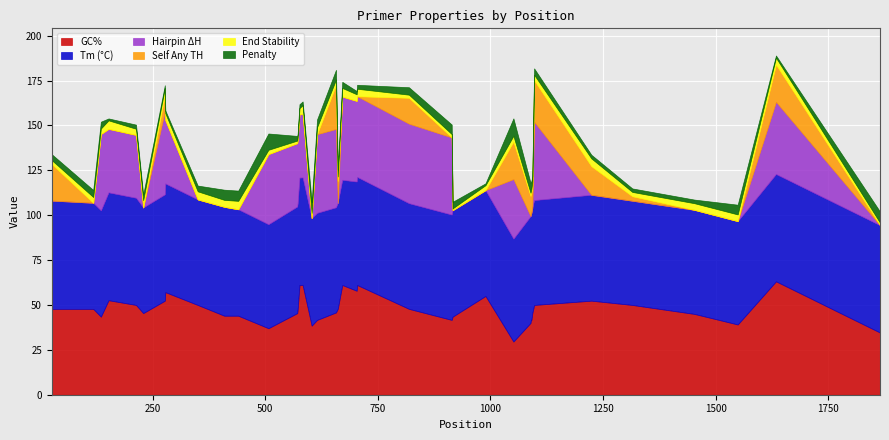

How many lines are shown in the chart?

6